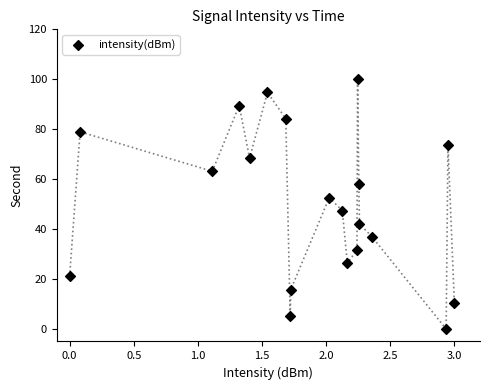

What is the range of X values (max minus min)?

3.0